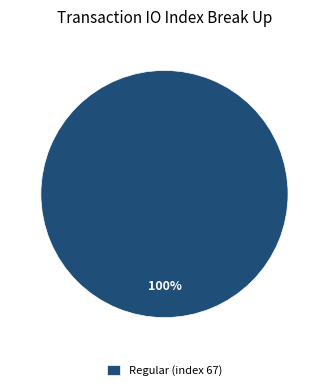

What is the majority slice?

Regular (index 67)